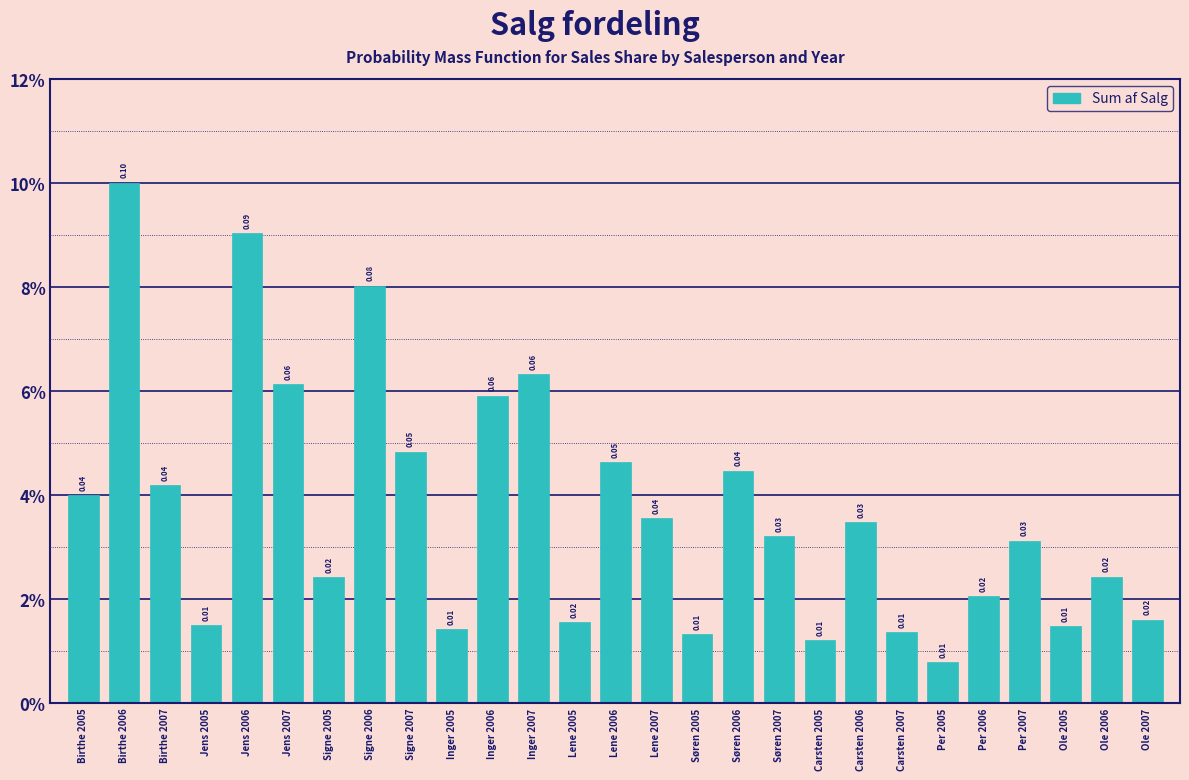

Are the bars horizontal?

No